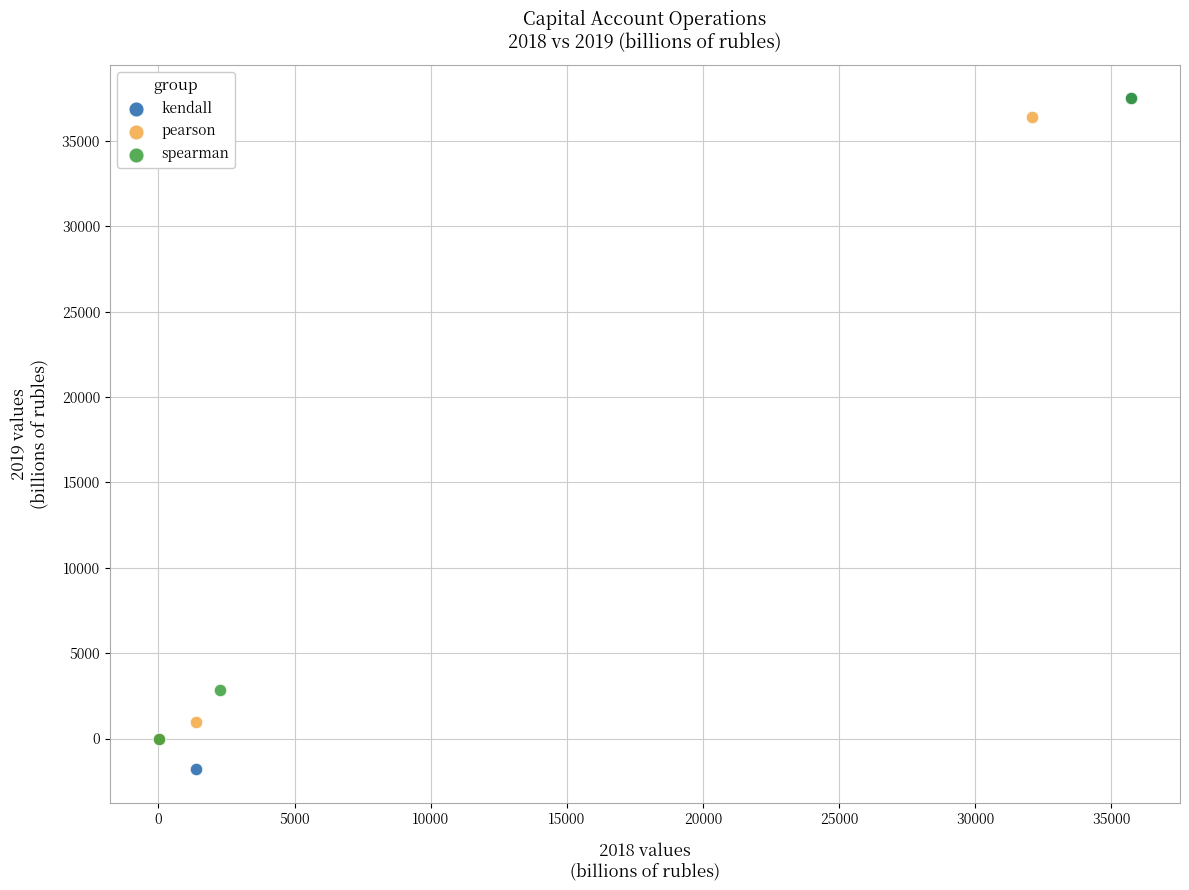

Which series reaches the minimum Y coordinate?

kendall